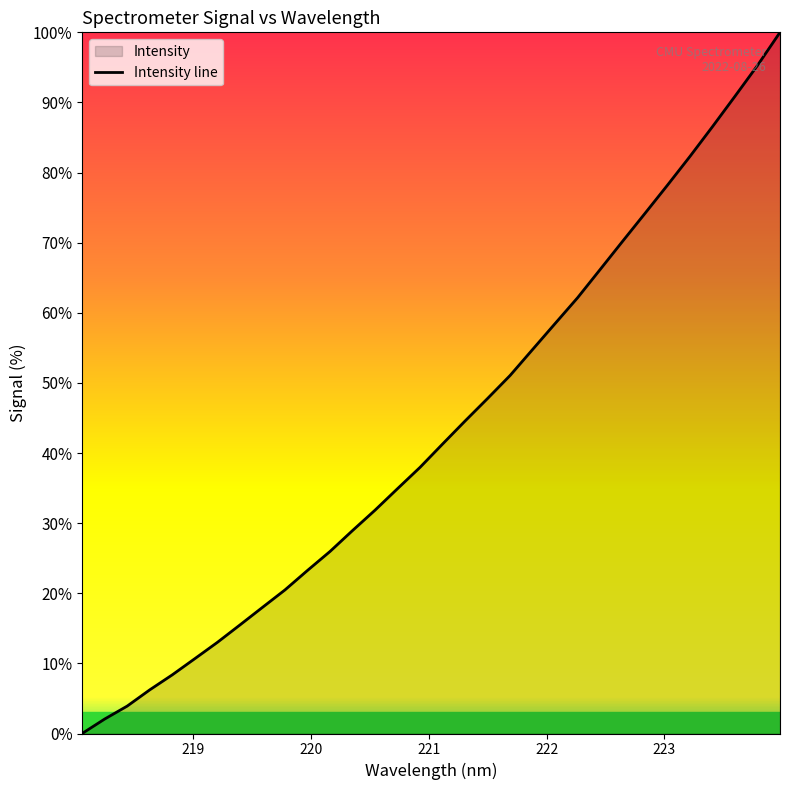

What is the maximum value shown in the chart?

100.0